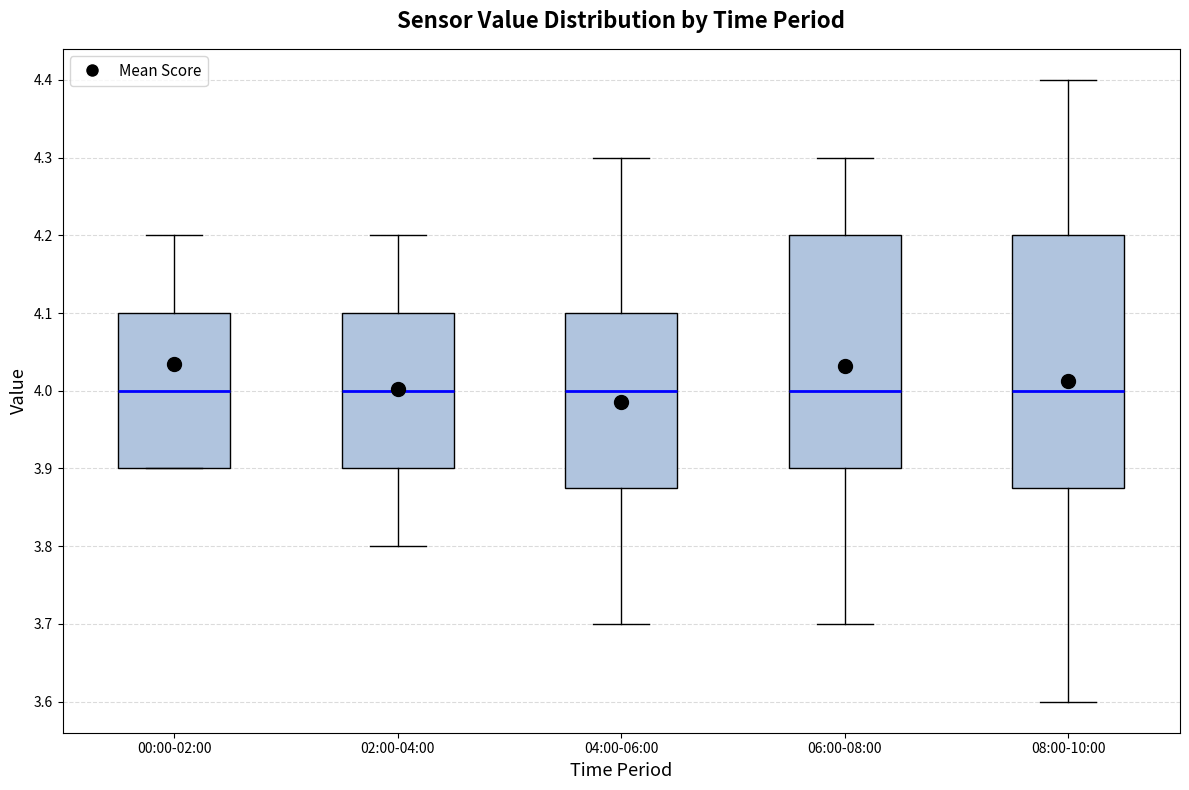

Reading left to right, read every box against the y-axis: the position of its median line, the range the box covers, and the ends of its whiskers. The values are not printed on the chart, so give them approximately, as read against the axis.

00:00-02:00: median 4.00, box 3.90 to 4.10, whiskers 3.90 to 4.20
02:00-04:00: median 4.00, box 3.90 to 4.10, whiskers 3.80 to 4.20
04:00-06:00: median 4.00, box 3.88 to 4.10, whiskers 3.70 to 4.30
06:00-08:00: median 4.00, box 3.90 to 4.20, whiskers 3.70 to 4.30
08:00-10:00: median 4.00, box 3.88 to 4.20, whiskers 3.60 to 4.40